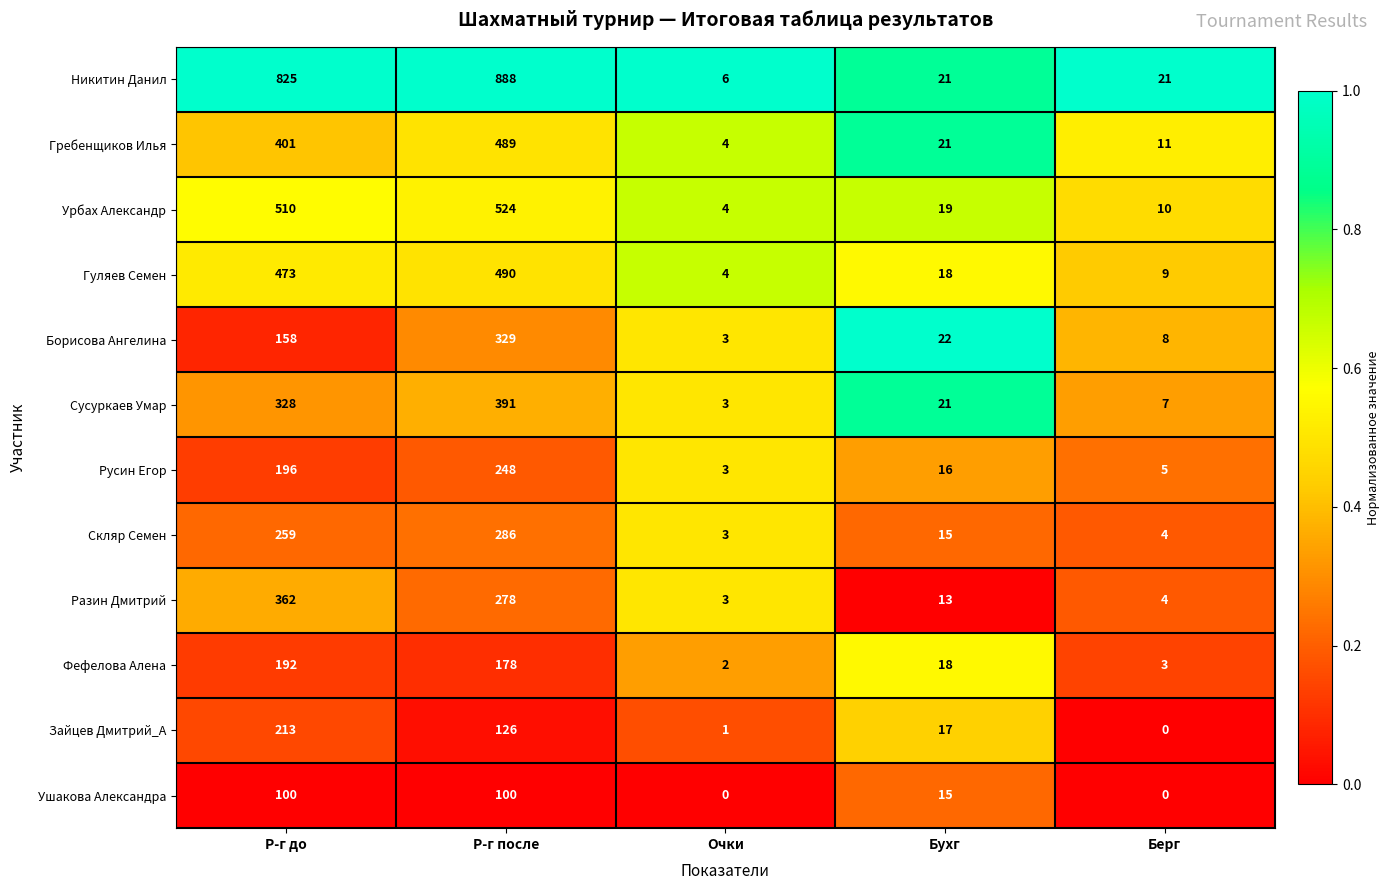

The value of Сусуркаев Умар at Р-г после is 391. True or false?

True